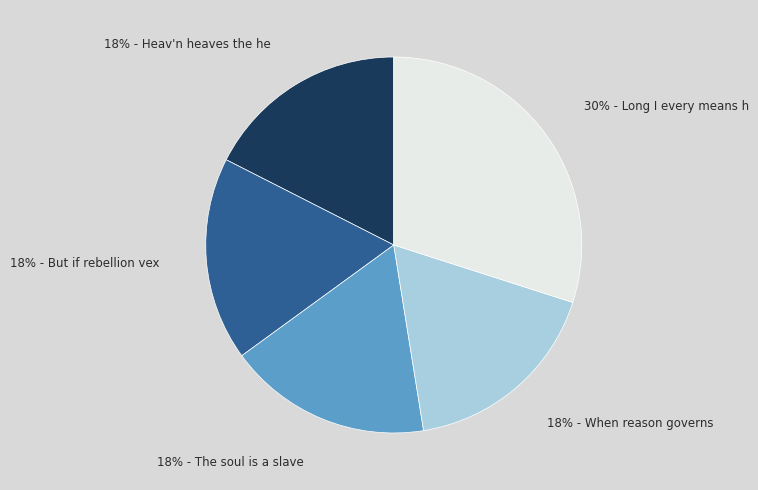

True or false: 18% - The soul is a slave accounts for 5% of the total.

False